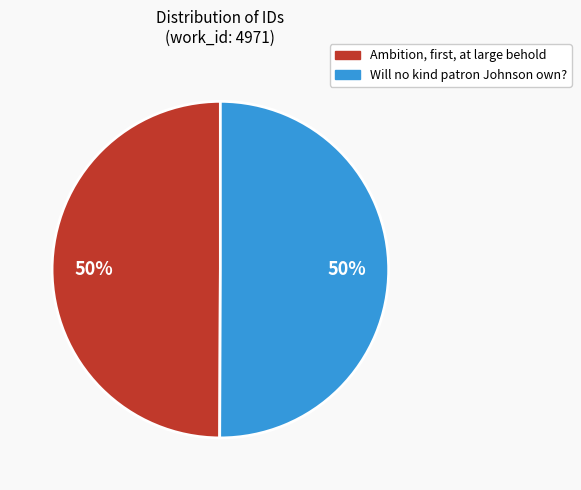

How many slices are in this pie chart?

2